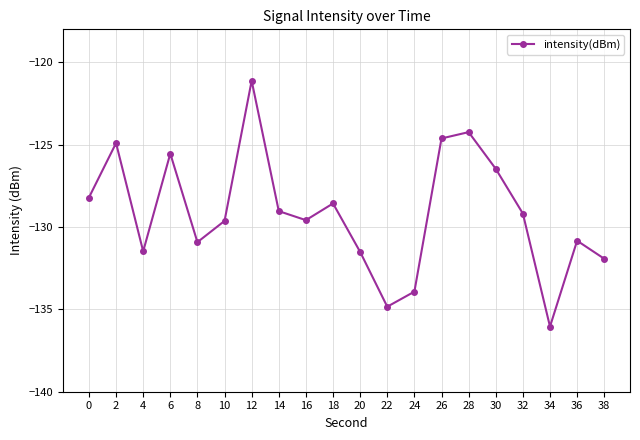

How many lines are shown in the chart?

1